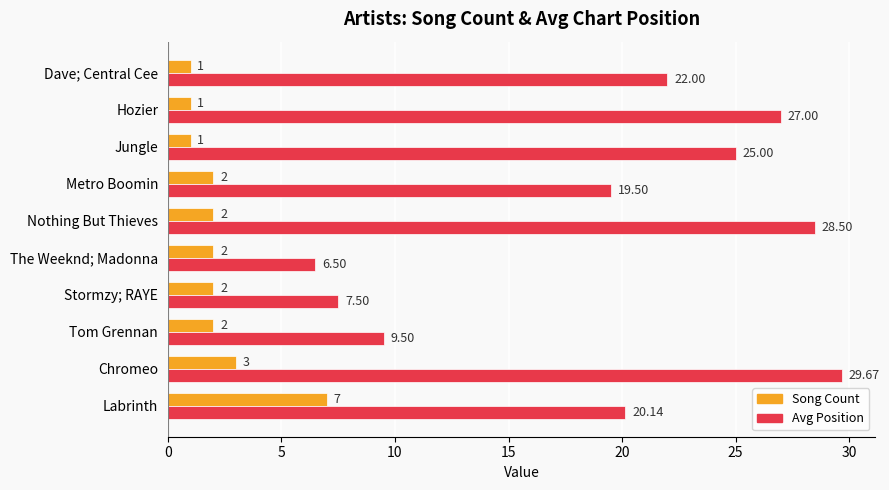

What is the average value of the Avg Position series?

19.5